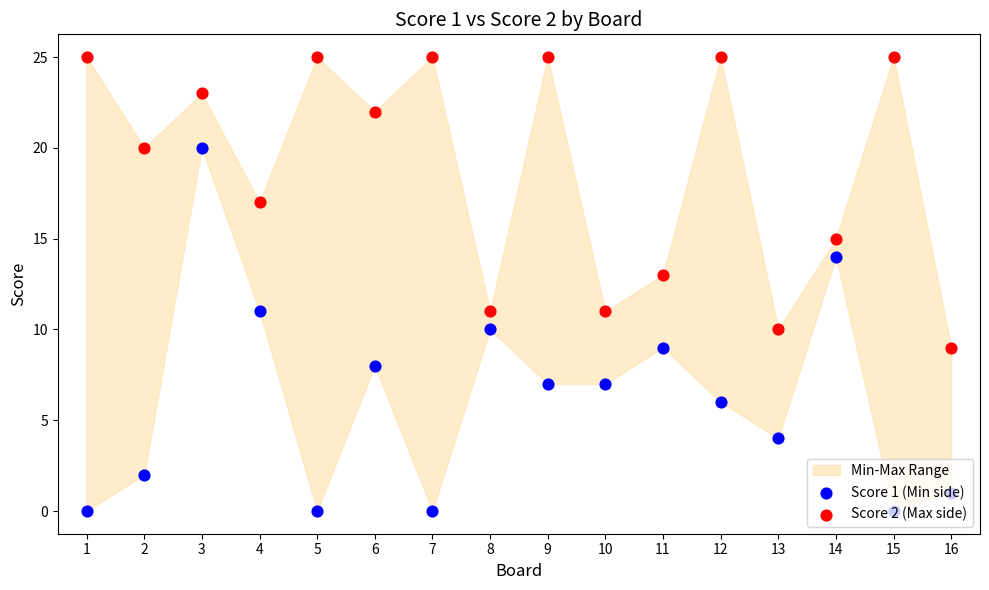

Which series has the widest spread of Y values?

Score 1 (Min side)